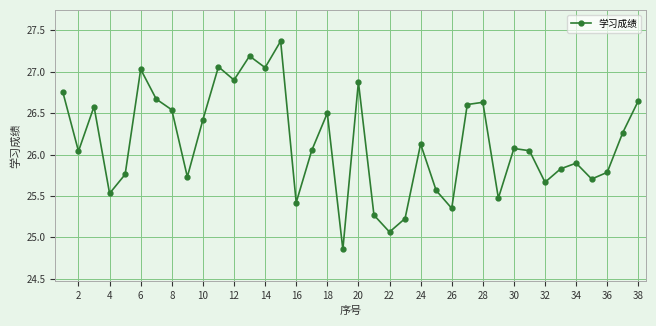

True or false: the data has more than 1 interior local peaks.

True